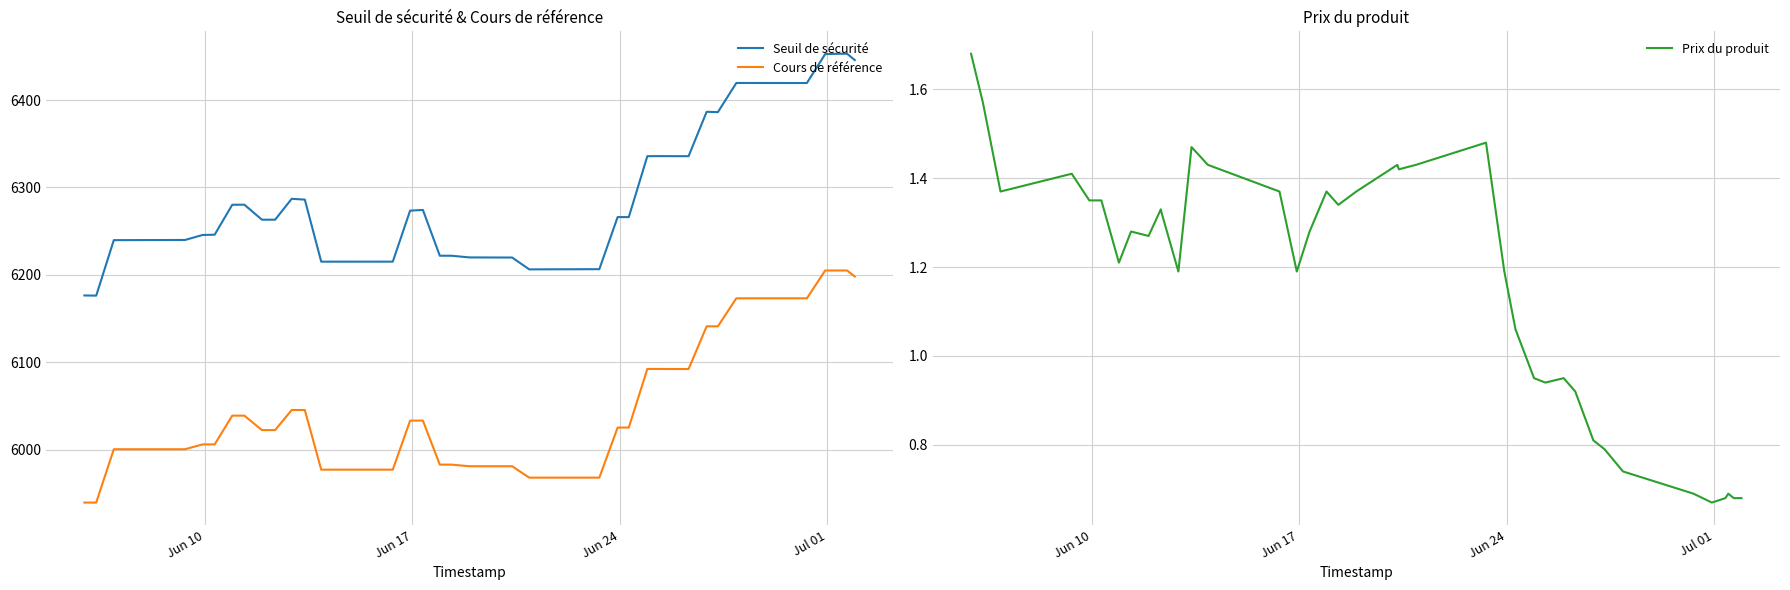

Reading left to right, list all the values displayed in this chart.

Seuil de sécurité: 6176.4	6176.2	6239.7	6239.9	6245.6	6245.9	6280.2	6280.3	6263.1	6263.1	6263.1	6287.0	6286.1	6215.0	6215.1	6273.5	6274.2	6221.8	6221.8	6219.9	6219.8	6219.8	6206.2	6206.4	6266.1	6266.0	6335.8	6335.9	6335.8	6335.8	6386.6	6386.2	6419.6	6419.5	6452.6	6453.0	6453.0	6453.0	6445.8
Cours de référence: 5939.3	5939.3	6000.4	6000.4	6005.9	6005.9	6038.8	6038.8	6022.3	6022.2	6022.3	6045.3	6045.3	5977.0	5977.0	6033.1	6033.1	5982.7	5982.7	5980.9	5980.9	5980.9	5967.8	5967.8	6025.2	6025.2	6092.2	6092.2	6092.2	6092.2	6141.0	6141.0	6173.1	6173.1	6204.9	6204.9	6204.9	6204.9	6198.0
Prix du produit: 1.7	1.6	1.4	1.4	1.4	1.4	1.2	1.3	1.3	1.3	1.3	1.2	1.5	1.4	1.4	1.2	1.3	1.4	1.3	1.4	1.4	1.4	1.4	1.5	1.2	1.1	0.9	0.9	0.9	0.9	0.8	0.8	0.7	0.7	0.7	0.7	0.7	0.7	0.7